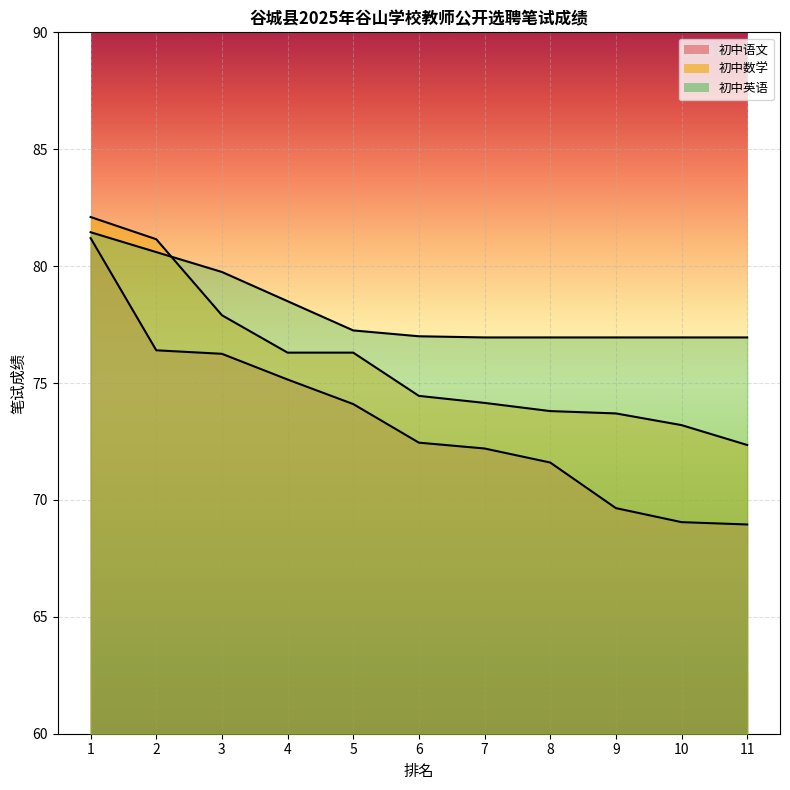

Which series has the largest total across all categories?

初中英语